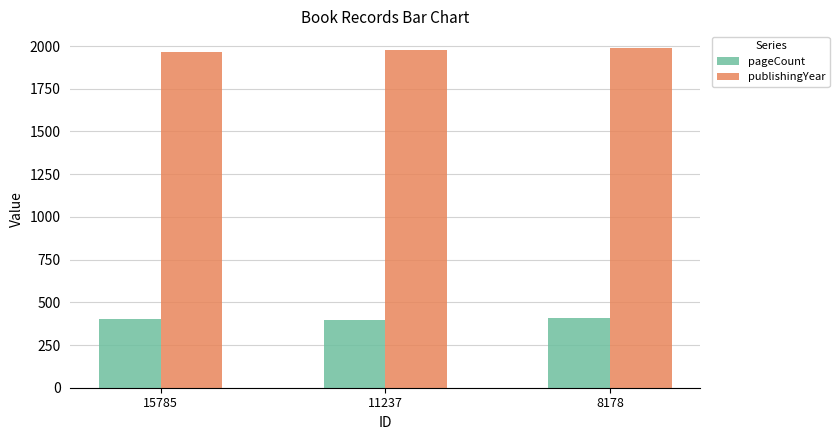

Rank the series by their maximum value, from lowest to highest.

pageCount, publishingYear